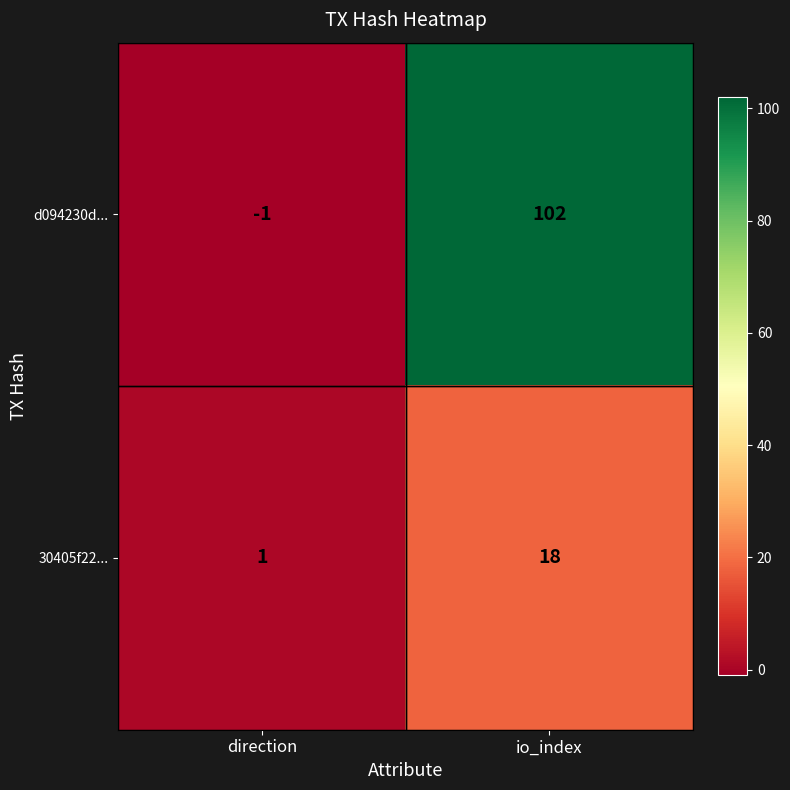

Rank the series by their average value, from lowest to highest.

30405f22..., d094230d...